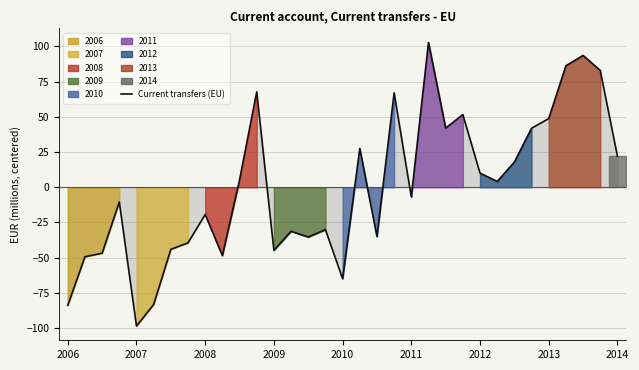

How many data points does each series have?

33